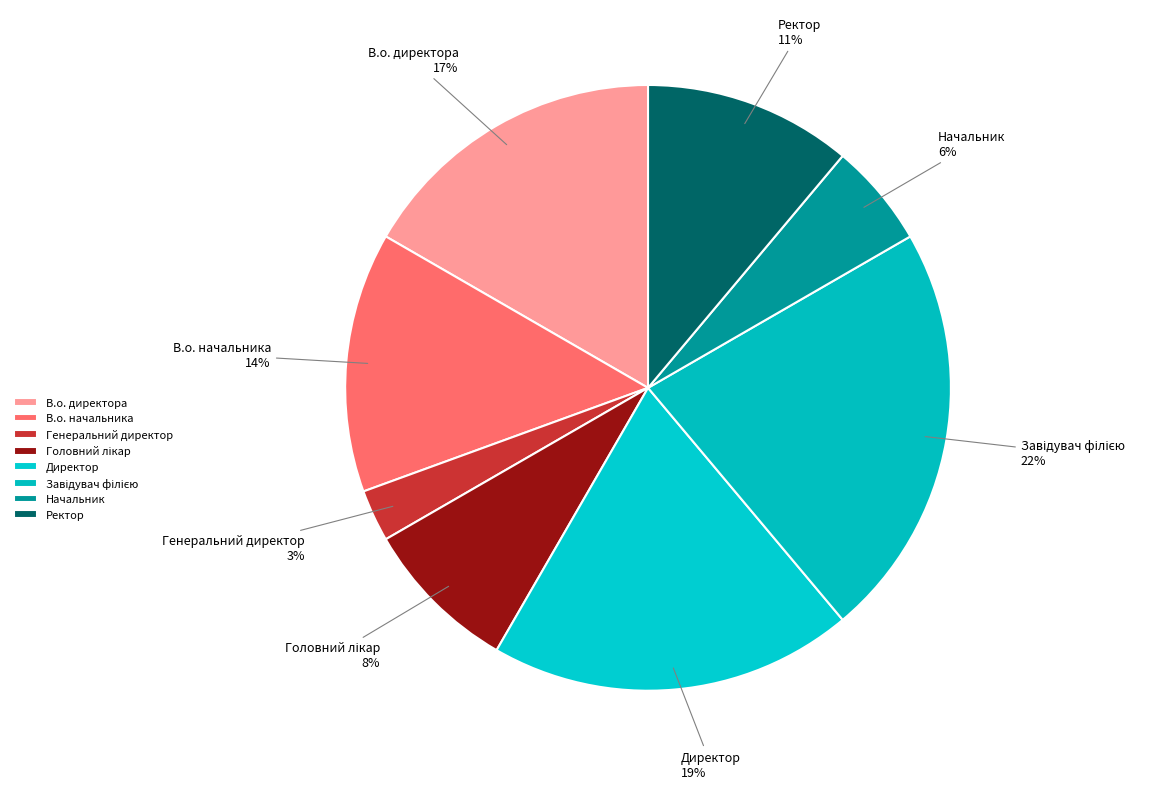

Do Директор and Начальник together represent more than half of the pie?

No